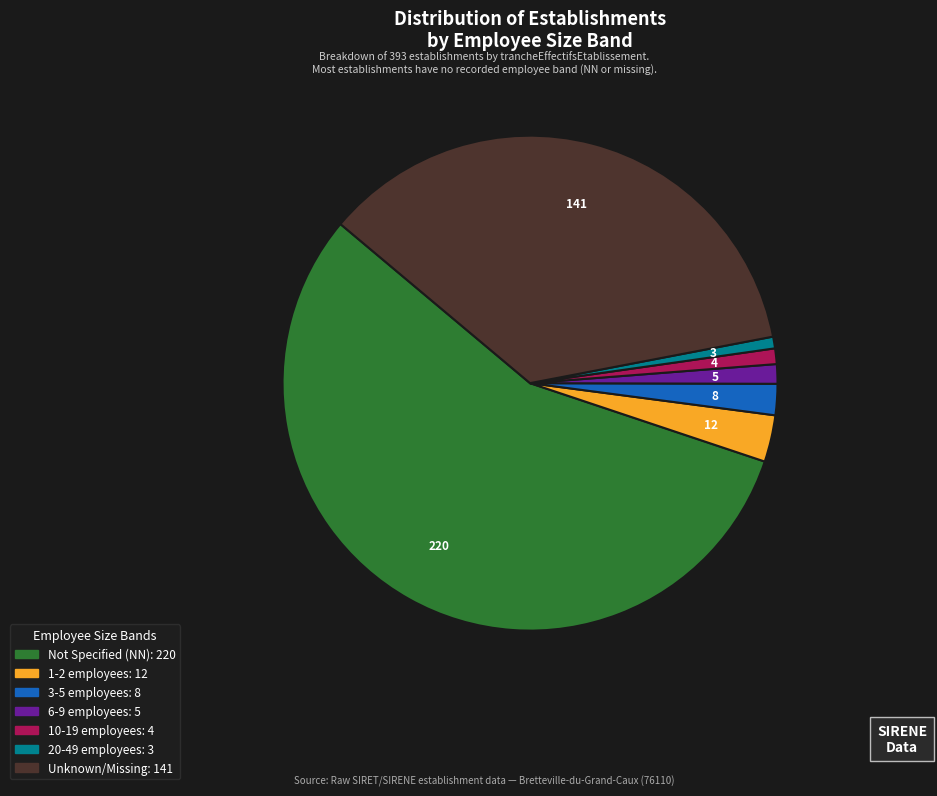

Does any single category account for the majority?

Yes